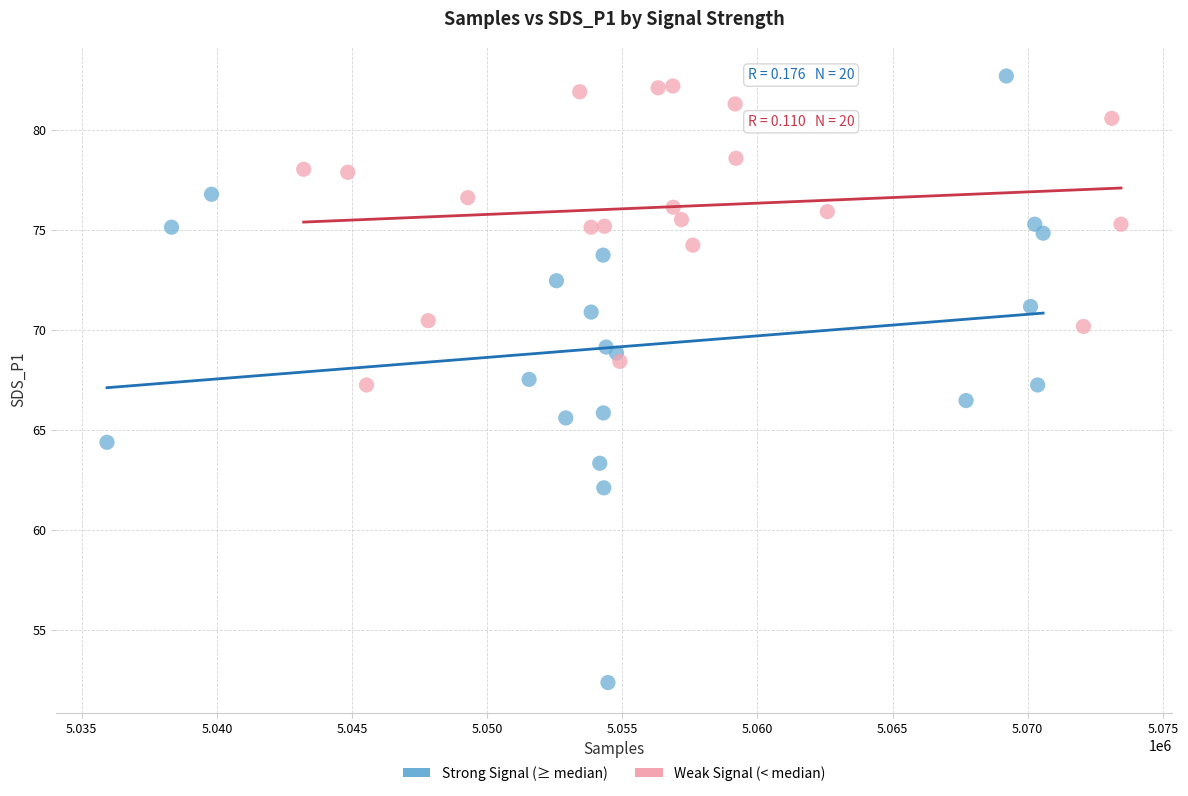

Which series contains the lowest Y value?

Strong Signal (≥ median)